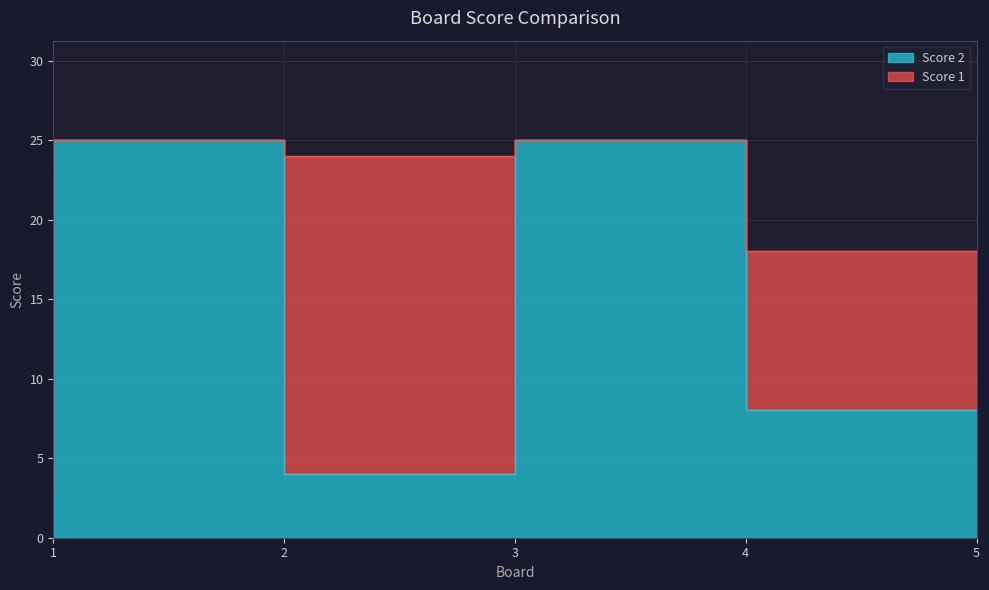

Which label corresponds to the largest value in the chart?

2